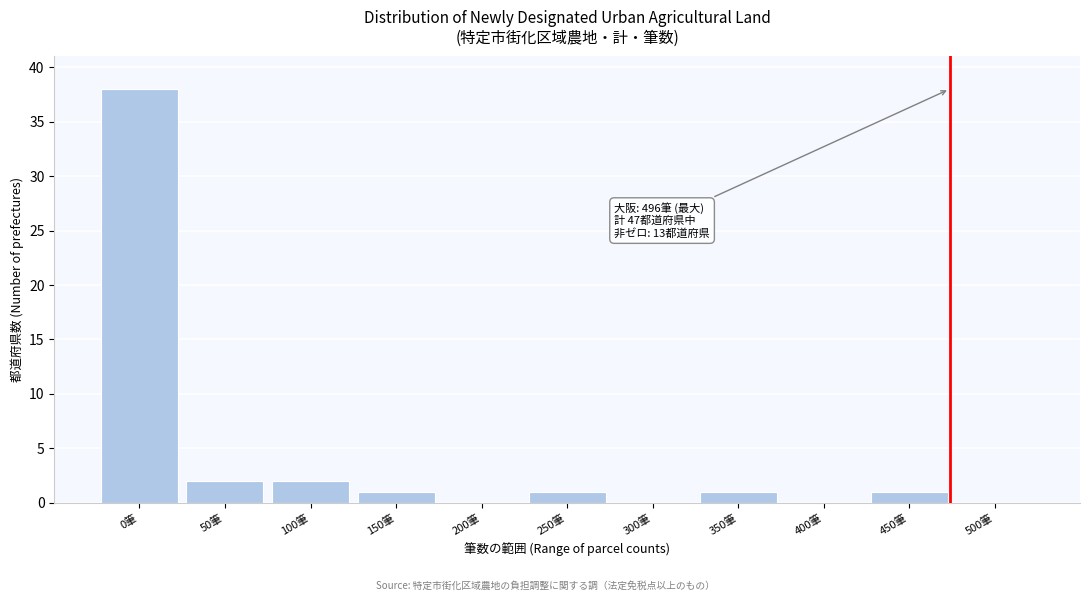

Reading left to right, what are all the values shown in this chart?

0筆=38	50筆=2	100筆=2	150筆=1	200筆=0	250筆=1	300筆=0	350筆=1	400筆=0	450筆=1	500筆=0